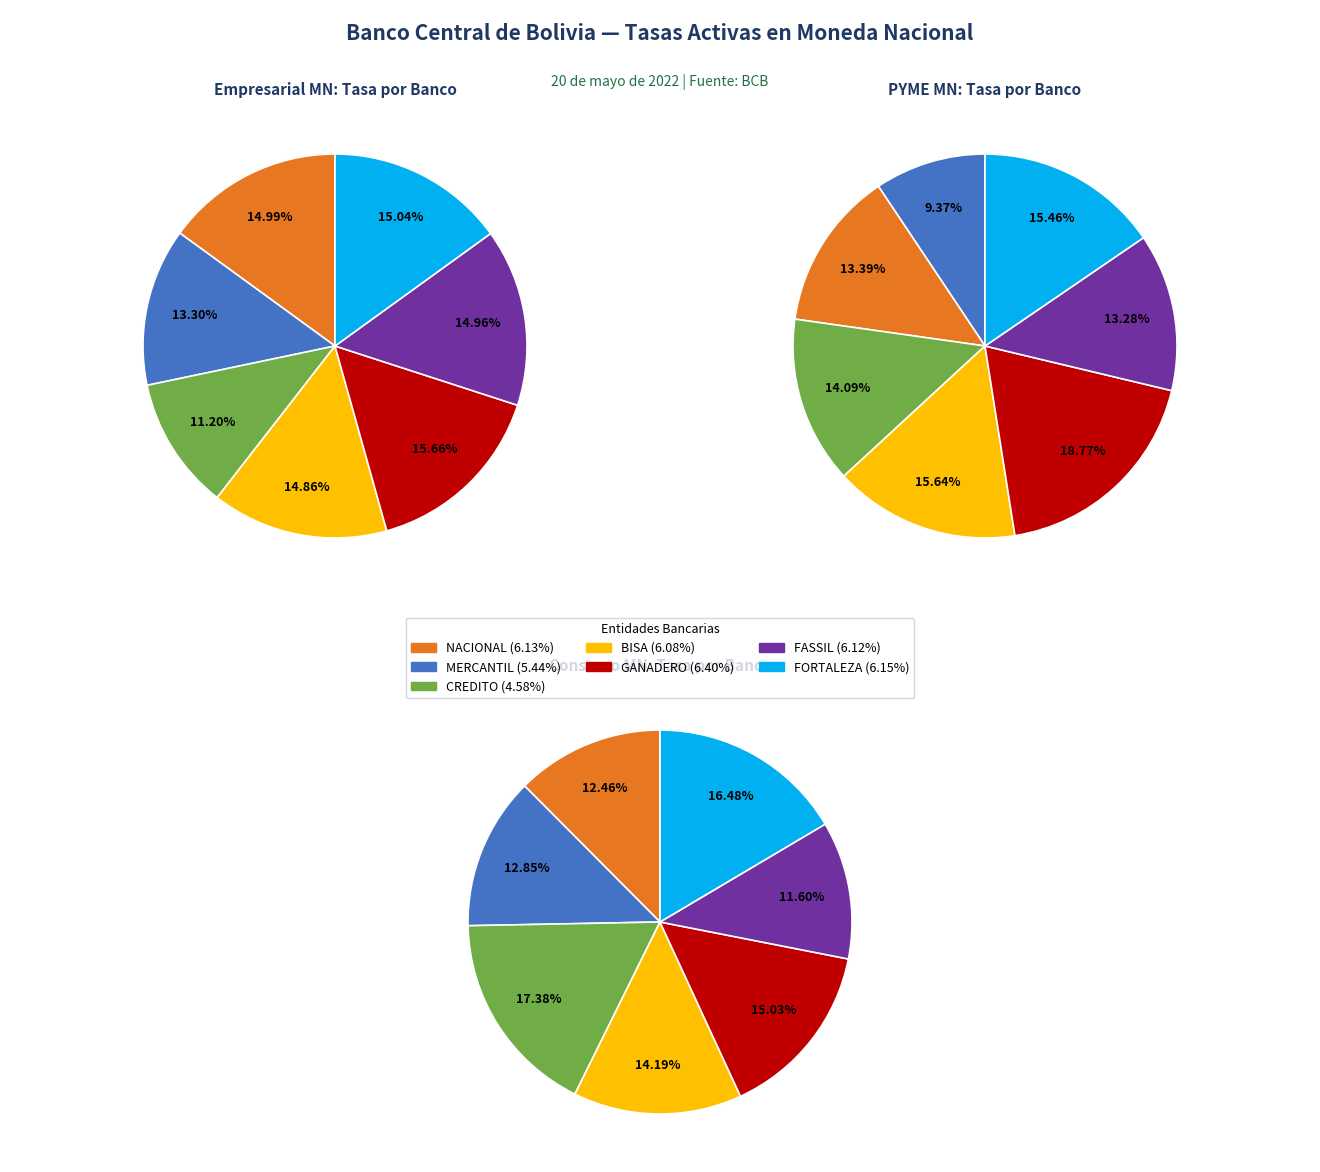

How much of the chart is everything except MERCANTIL SANTA CRUZ?

86.7%